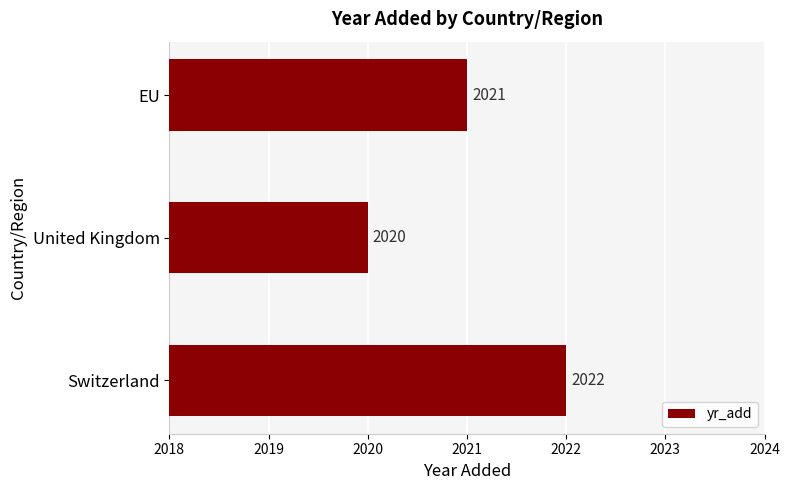

Approximately how many times larger is the value at United Kingdom compared to EU?

1.0